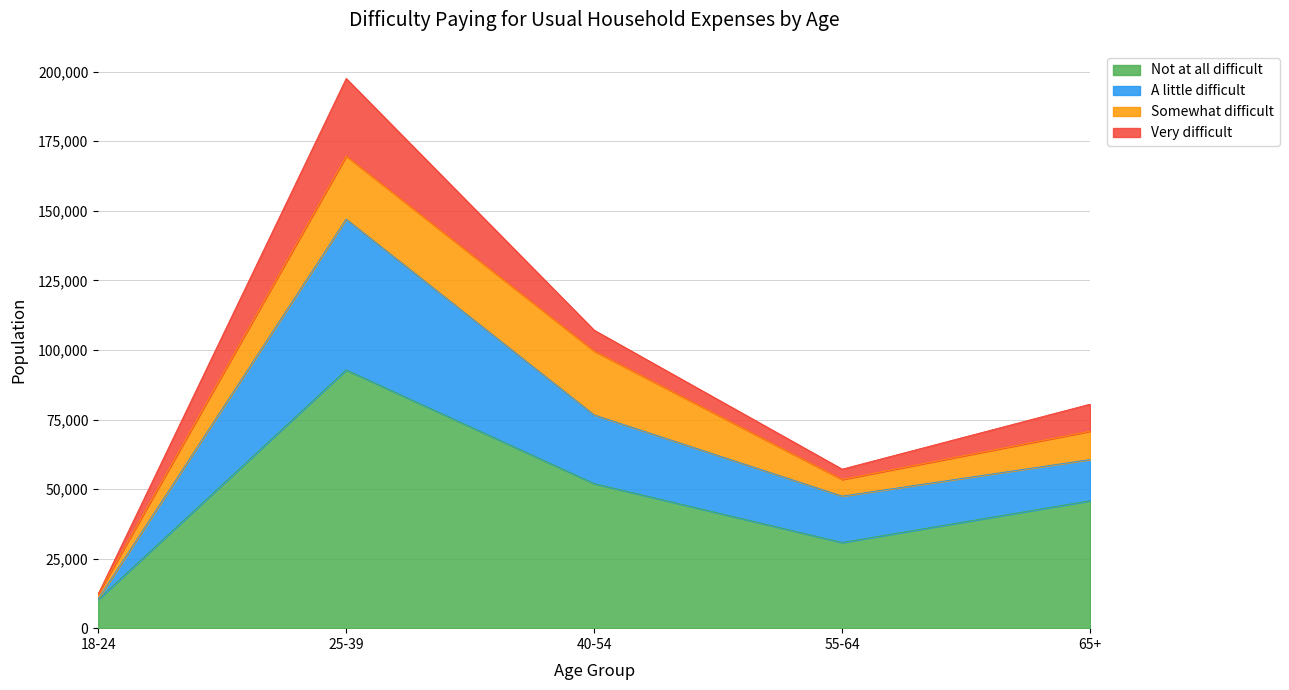

At which category is the sum across all series the highest?

25-39